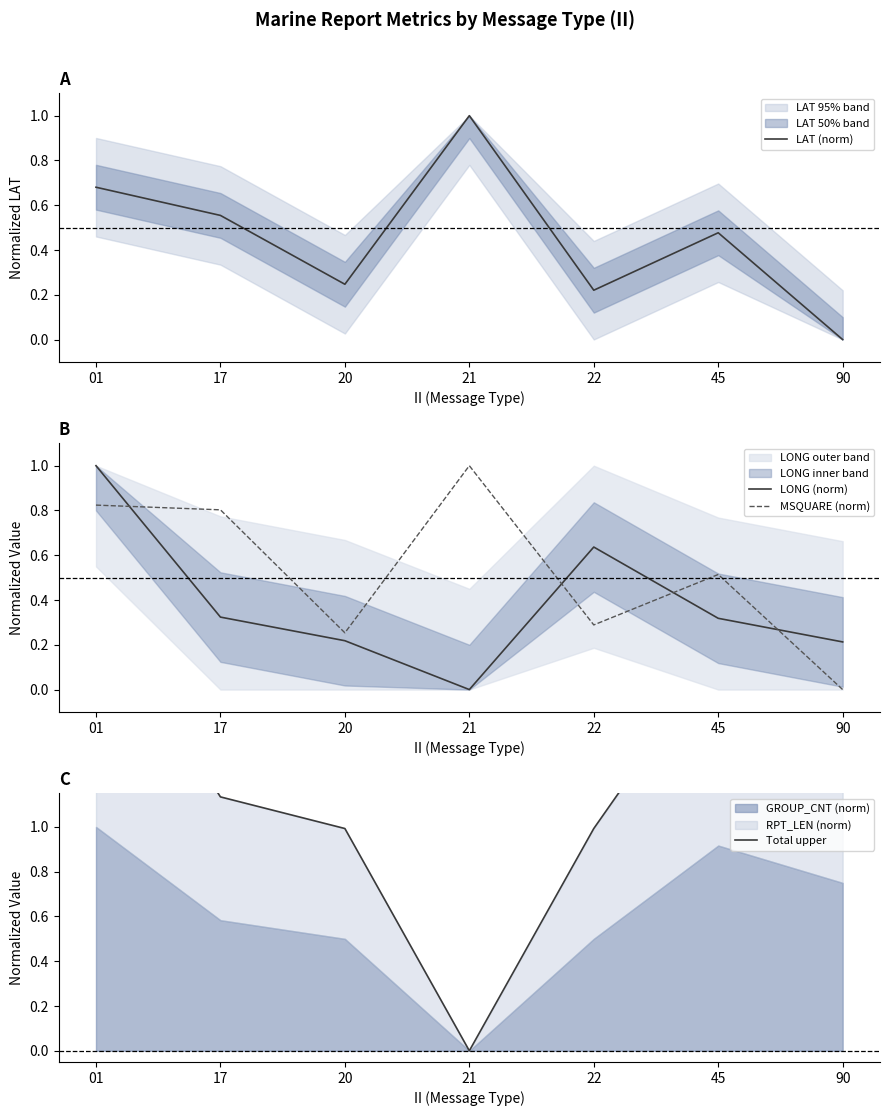

True or false: LAT (norm) and LONG (norm) intersect in this chart.

True